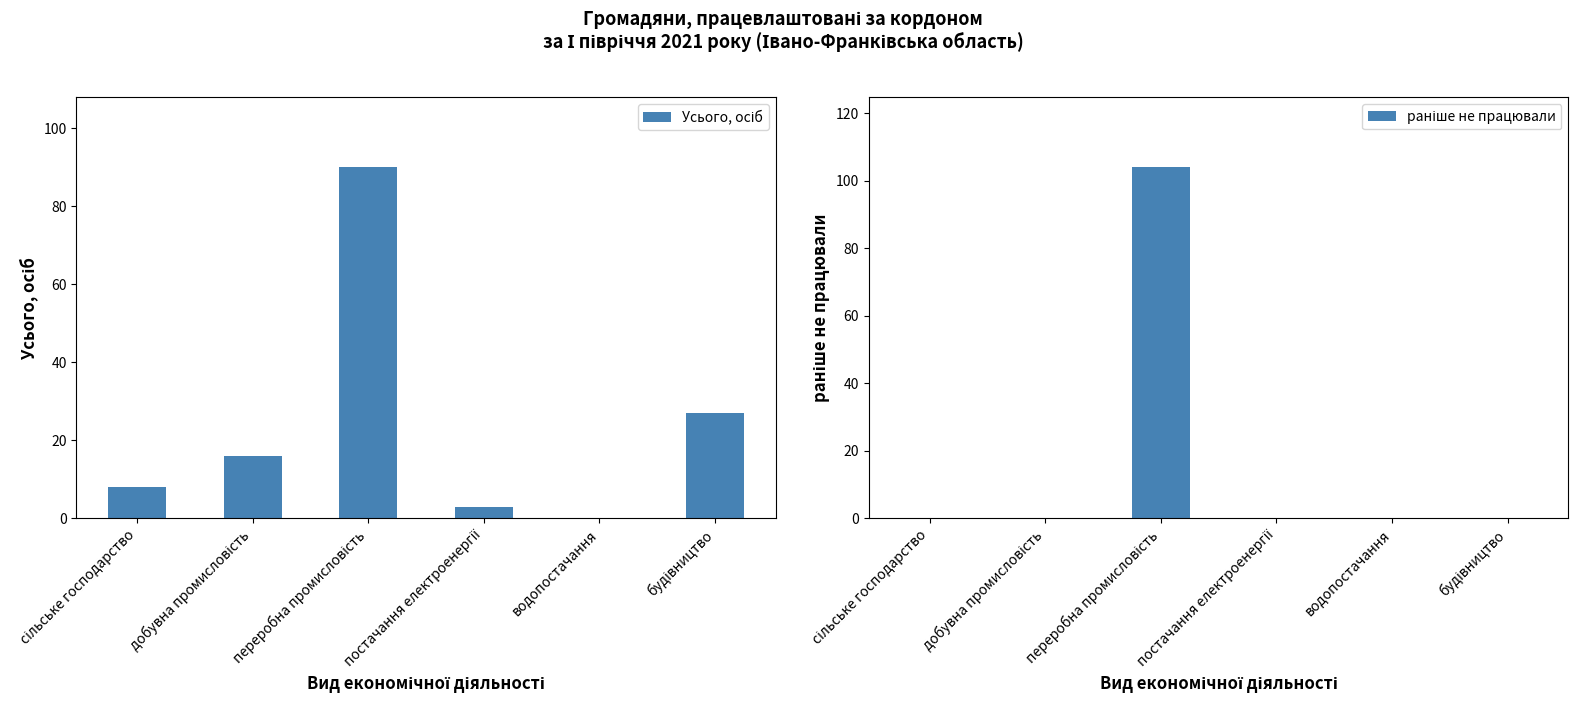

Rank the series by their maximum value, from lowest to highest.

Усього, осіб, раніше не працювали